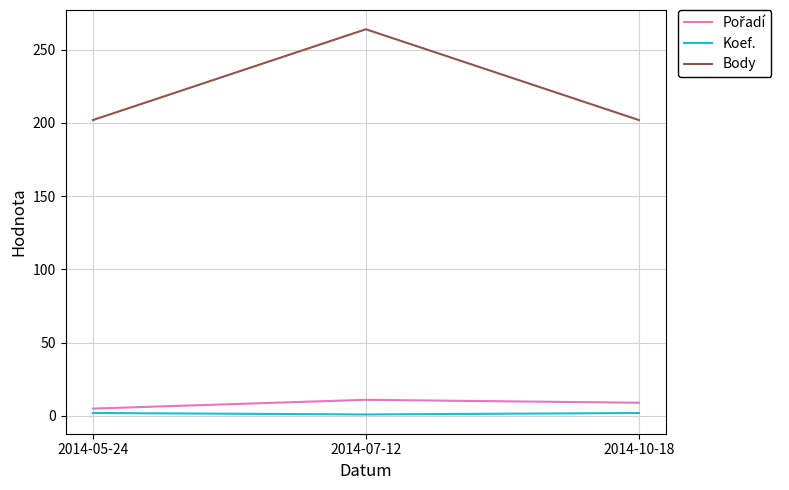

At which category is the sum across all series the highest?

2014-07-12